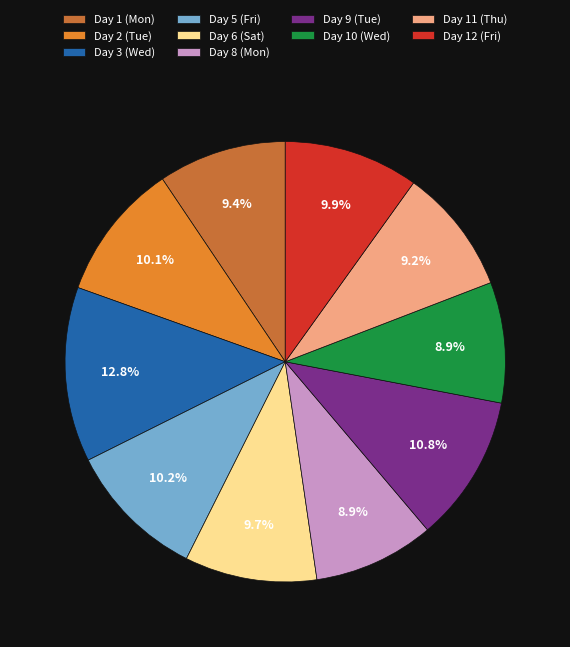

To the nearest percent, what portion does Day 8 (Mon) represent?

9%